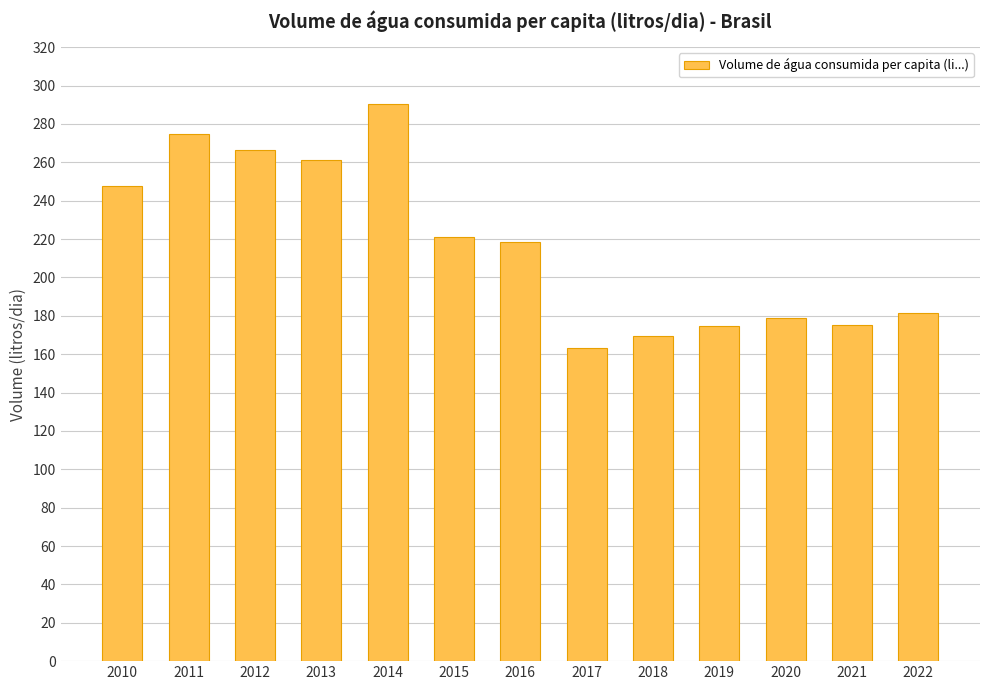

The value at 2016 is 218.4. True or false?

True